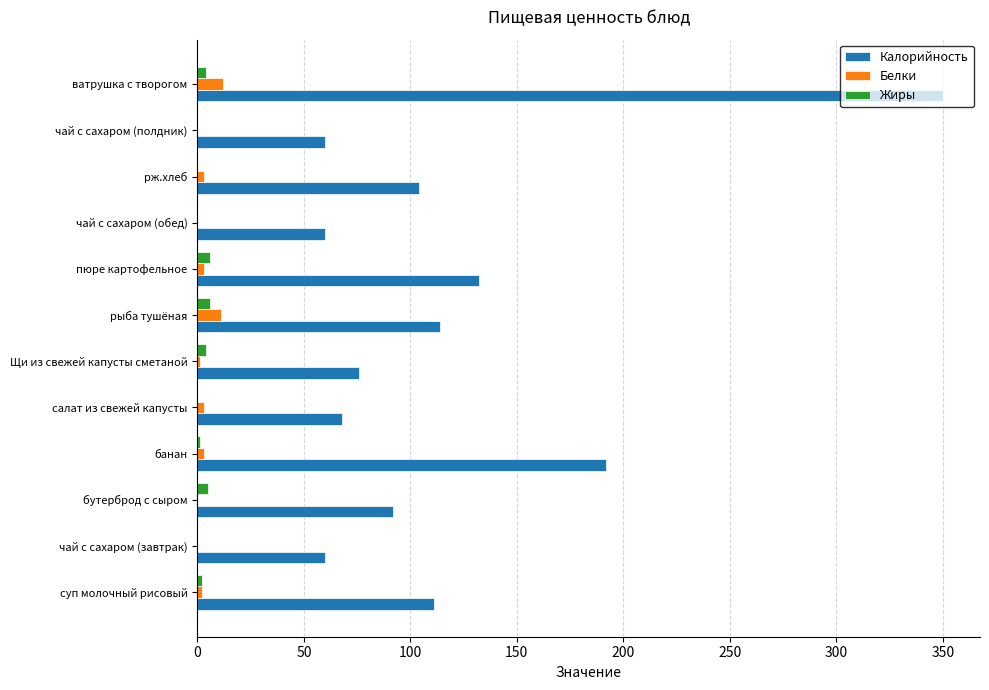

What is the maximum value shown in the chart?

350